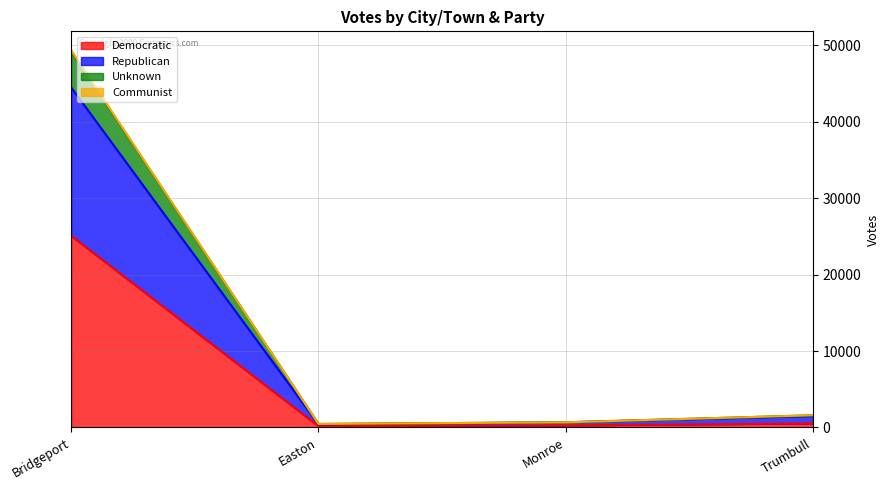

Does the chart have visible grid lines?

Yes